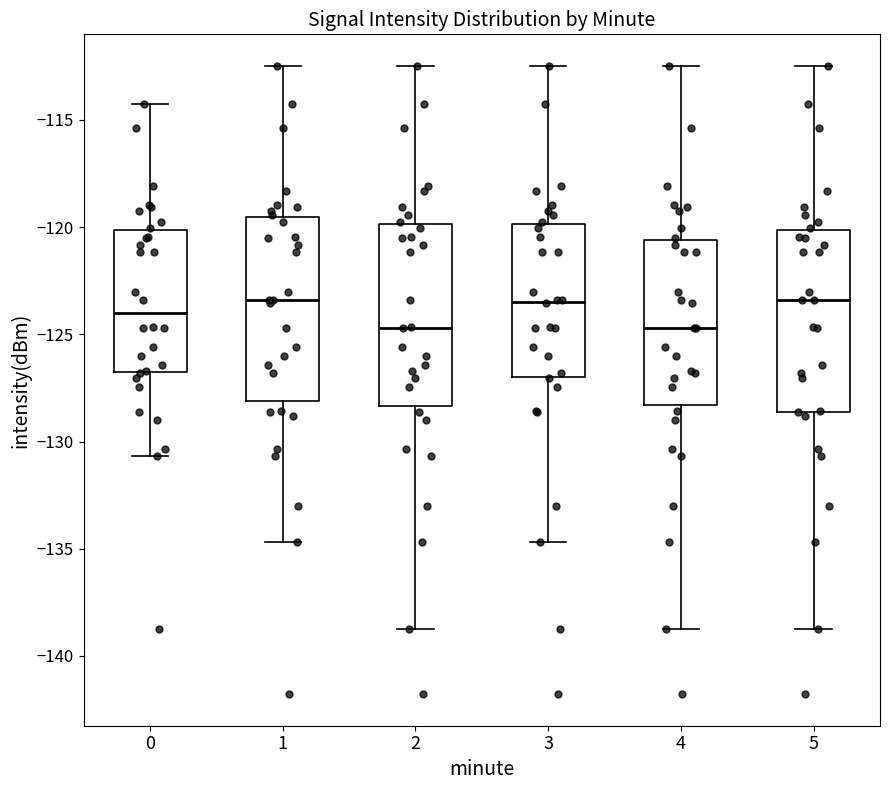

Reading left to right, transcribe this box plot: for each box, give where its median line is, the range the box spans, and where its two whiskers end, as read against the y-axis. The values are not printed on the chart, so give them approximately, as read against the axis.

0: median -124.0, box -127.0 to -120.0, whiskers -130.5 to -114.5
1: median -123.5, box -128.0 to -119.5, whiskers -134.5 to -112.5
2: median -124.5, box -128.5 to -120.0, whiskers -139.0 to -112.5
3: median -123.5, box -127.0 to -120.0, whiskers -134.5 to -112.5
4: median -124.5, box -128.5 to -120.5, whiskers -139.0 to -112.5
5: median -123.5, box -128.5 to -120.0, whiskers -139.0 to -112.5